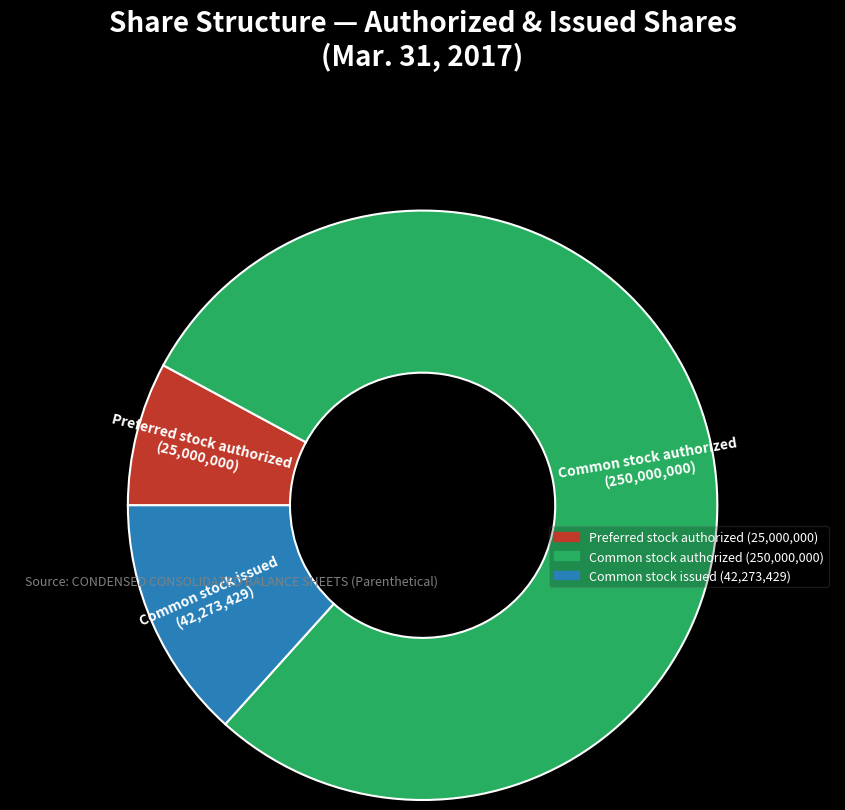

Does Common stock authorized represent more than half of the total?

Yes